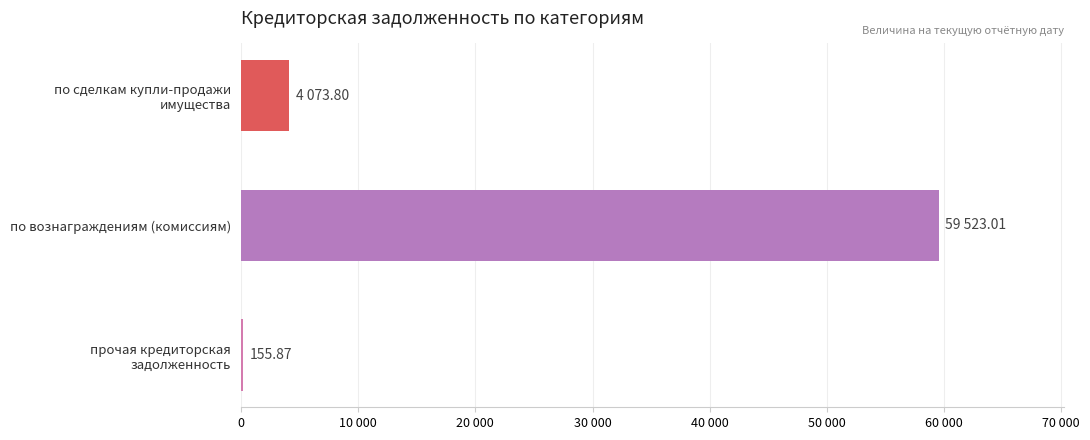

Are the bars horizontal?

Yes